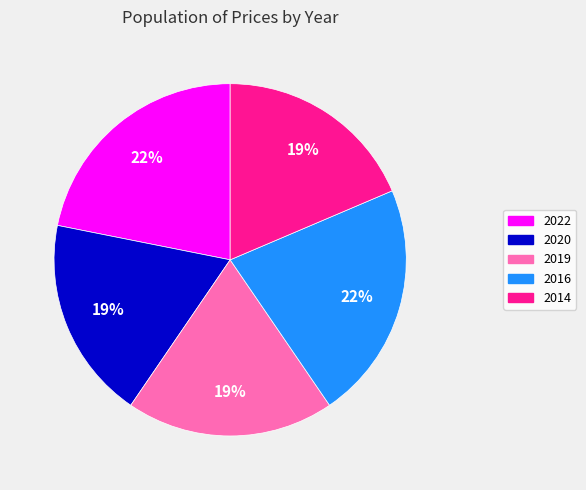

What is the ratio of the value at 2022 to the value at 2014?

1.2